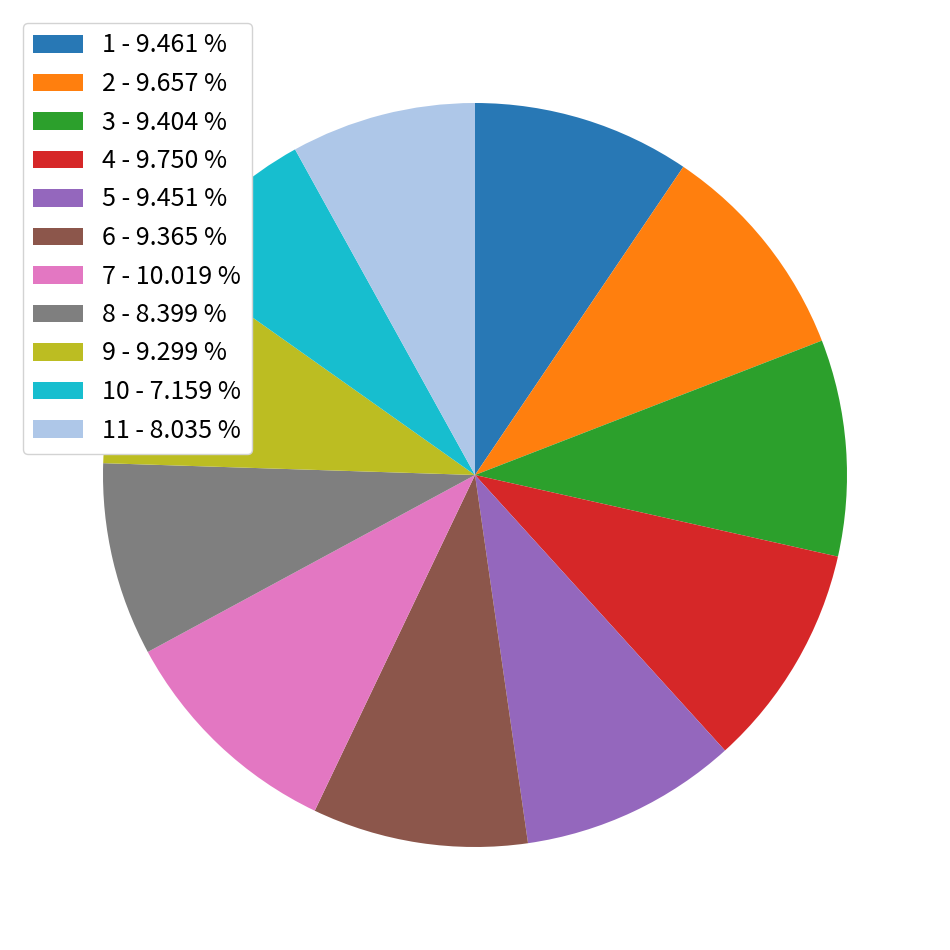

Combined, do 11 - 8.035 % and 2 - 9.657 % account for over 50%?

No